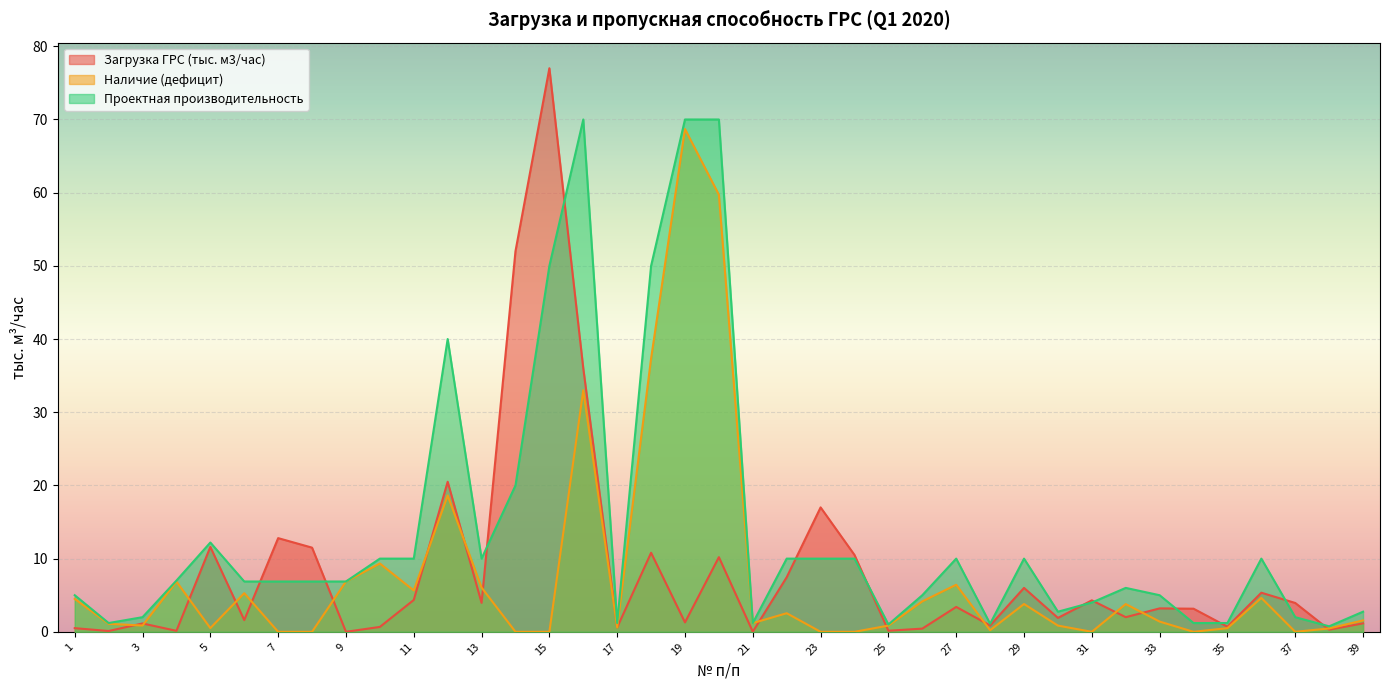

How many lines are shown in the chart?

3